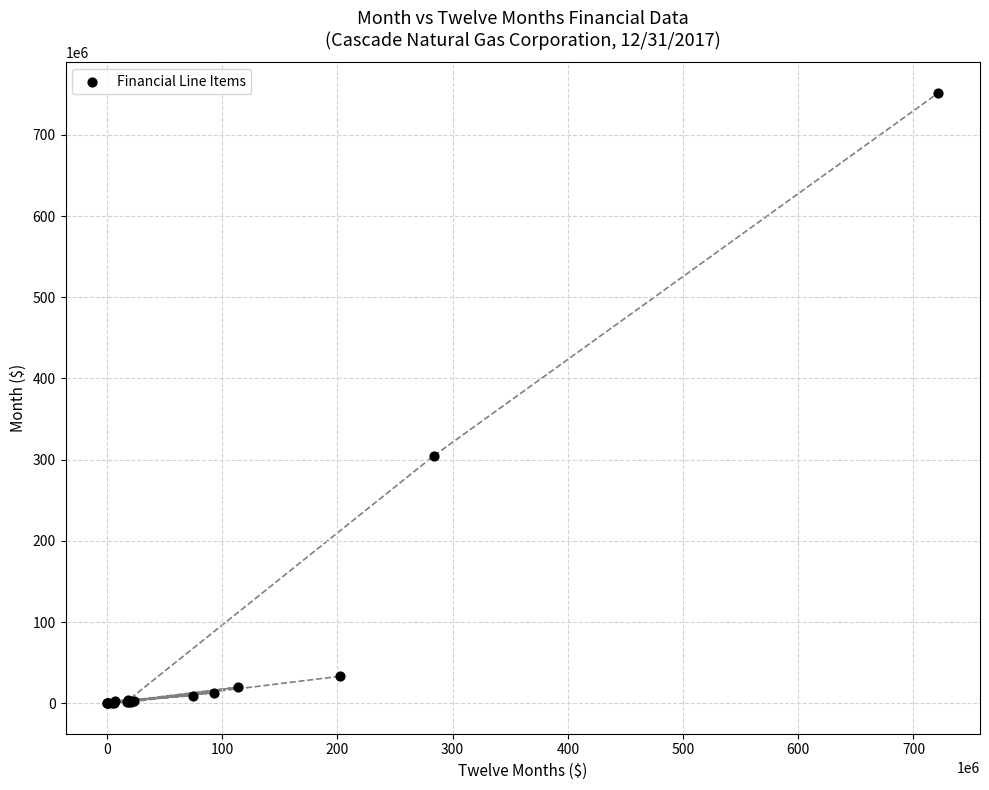

What Y value in the scatter plot is closest to 375953284?

304932735.5